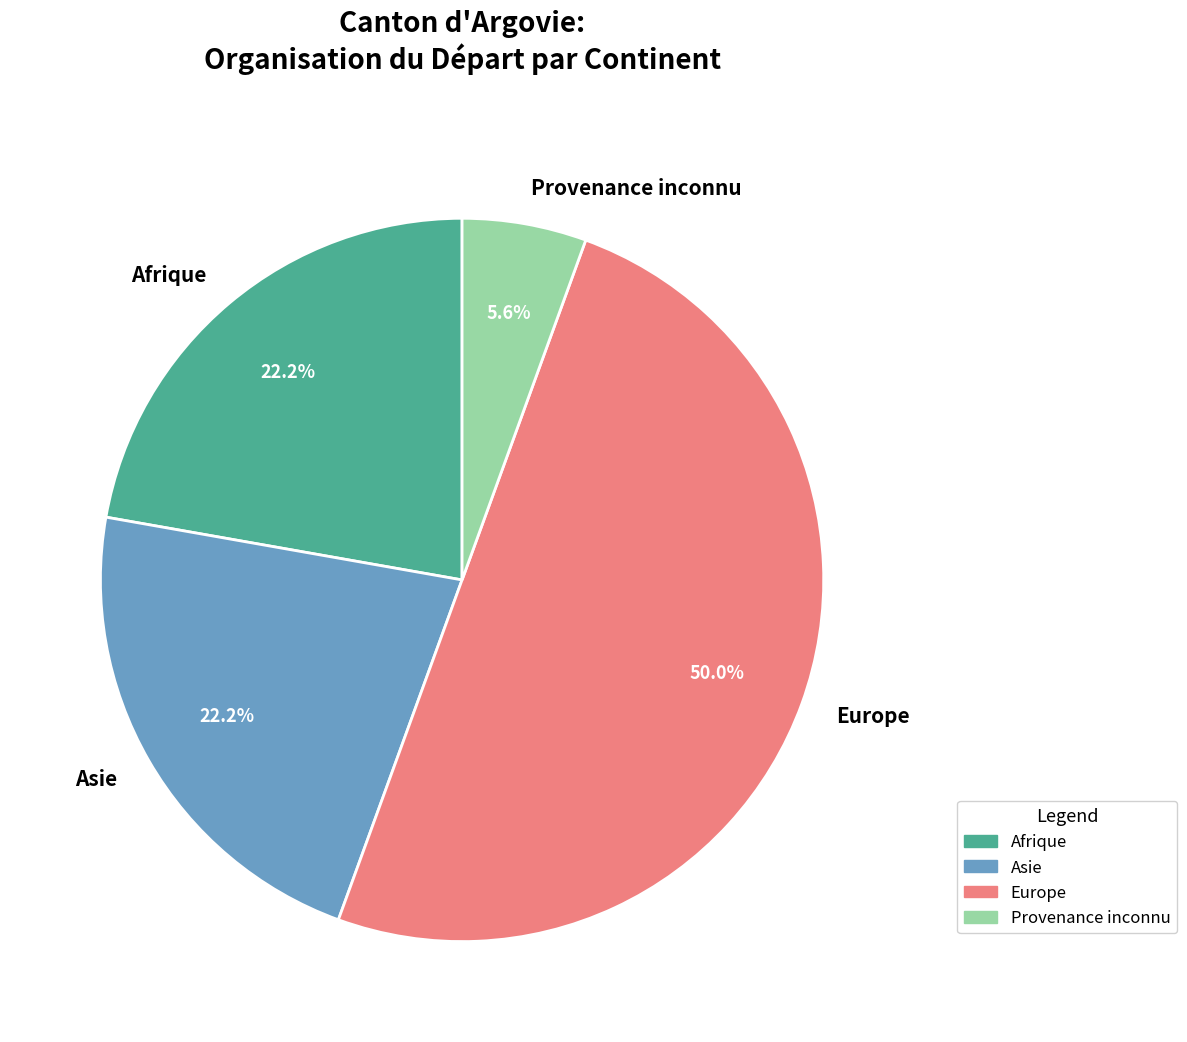

What portion of the pie excludes Provenance inconnu?

94.4%